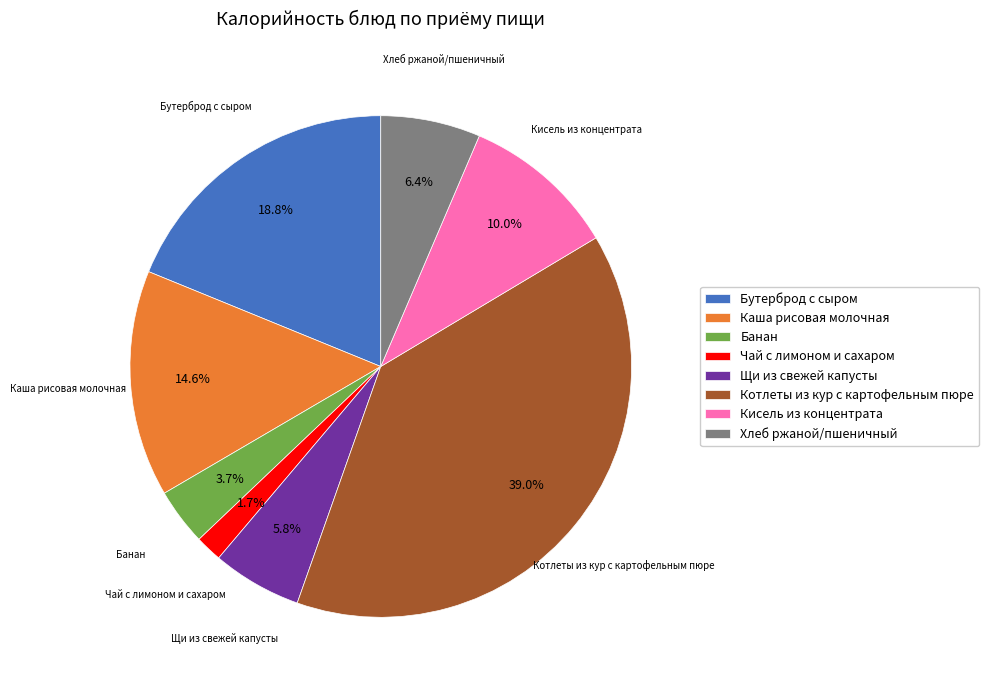

Is Каша рисовая молочная the majority of the pie?

No